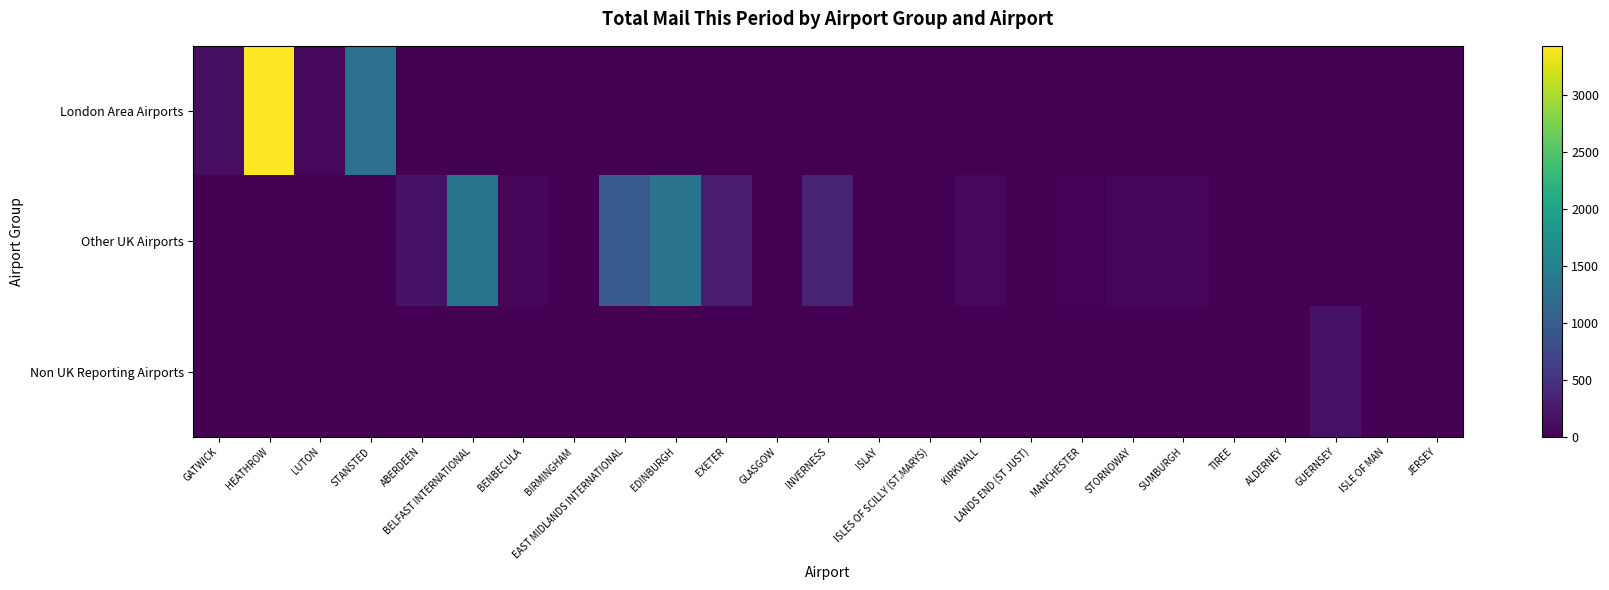

Count the number of categories in the chart.

25